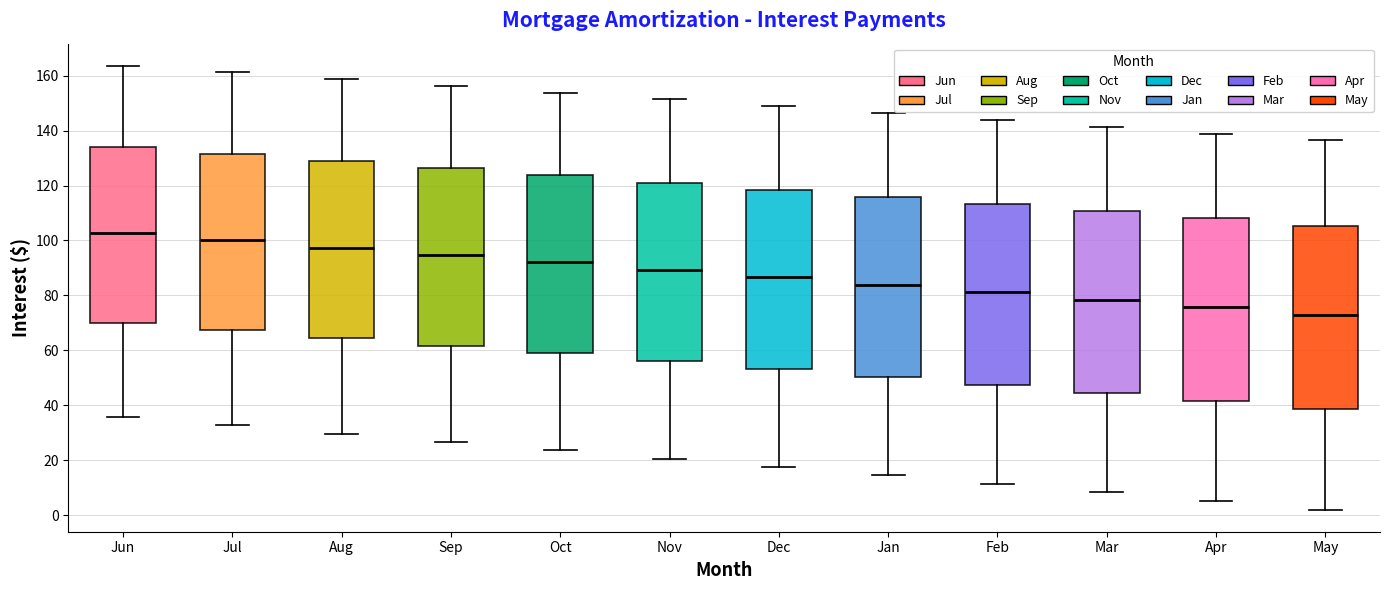

Reading left to right, transcribe this box plot: for each box, give where its median line is, the range the box spans, and where its two whiskers end, as read against the y-axis. The values are not printed on the chart, so give them approximately, as read against the axis.

Jun: median 102, box 70 to 134, whiskers 36 to 164
Jul: median 100, box 68 to 132, whiskers 32 to 162
Aug: median 98, box 64 to 128, whiskers 30 to 158
Sep: median 94, box 62 to 126, whiskers 26 to 156
Oct: median 92, box 58 to 124, whiskers 24 to 154
Nov: median 90, box 56 to 122, whiskers 20 to 152
Dec: median 86, box 54 to 118, whiskers 18 to 148
Jan: median 84, box 50 to 116, whiskers 14 to 146
Feb: median 82, box 48 to 114, whiskers 12 to 144
Mar: median 78, box 44 to 110, whiskers 8 to 142
Apr: median 76, box 42 to 108, whiskers 6 to 138
May: median 72, box 38 to 106, whiskers 2 to 136